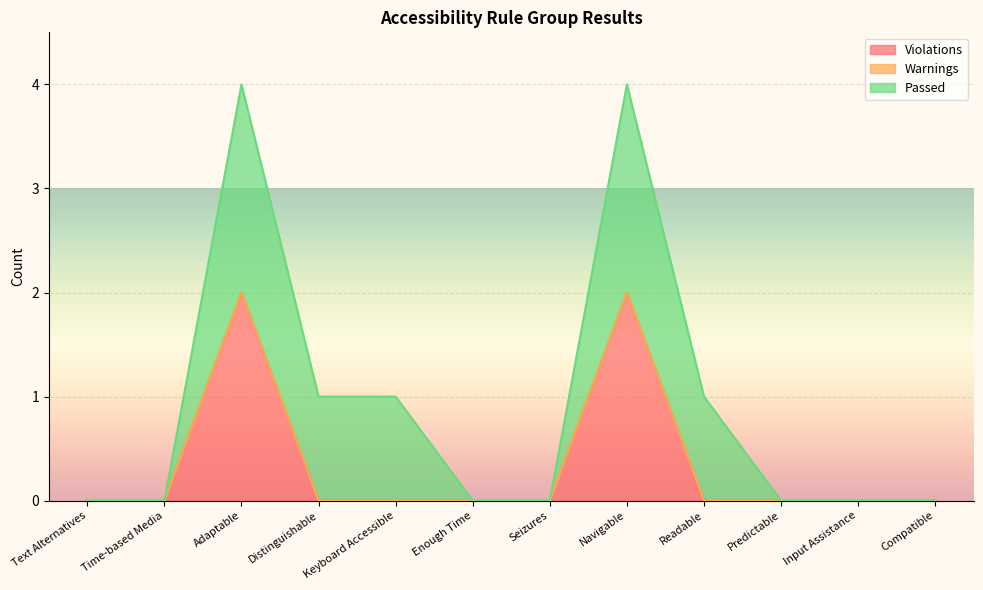

Which series has the widest spread of values?

Passed